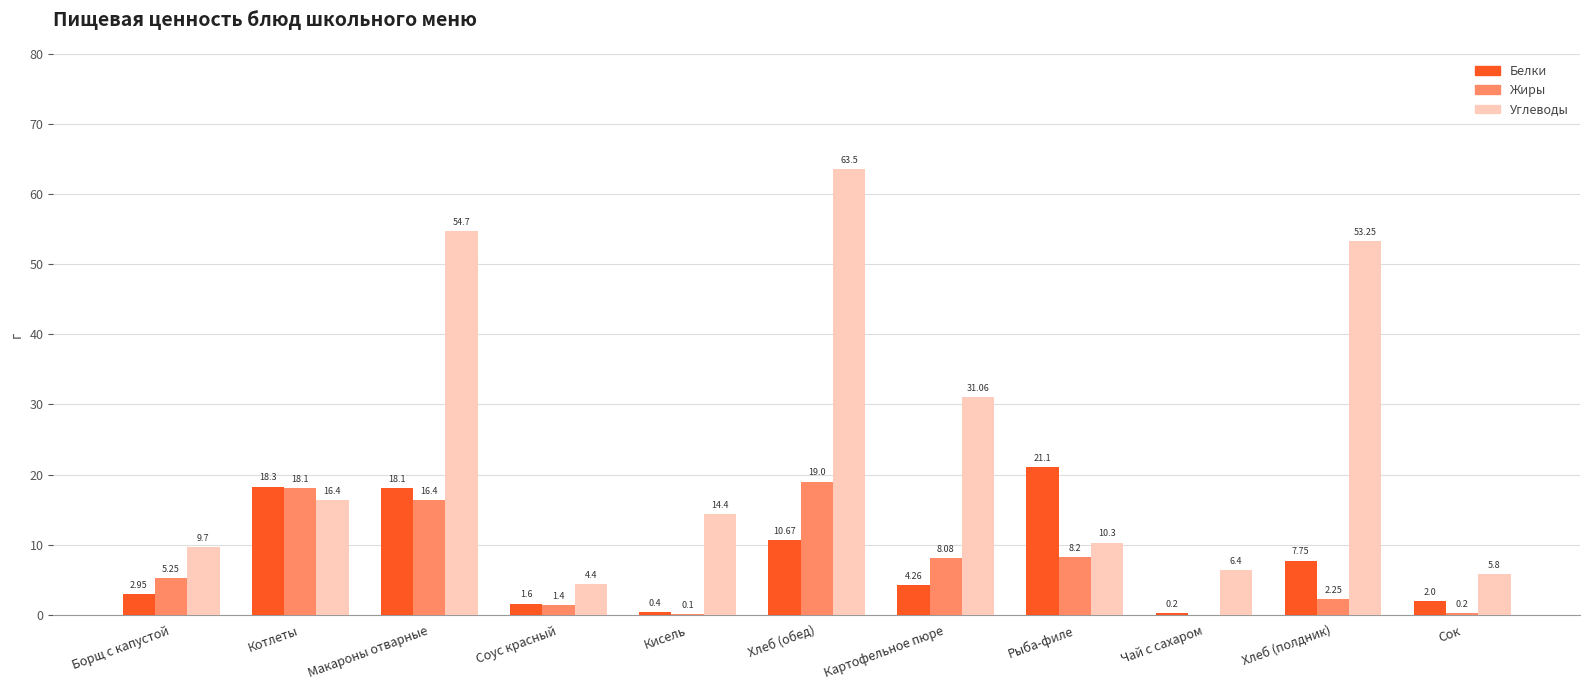

What is the total value across all series at Кисель?

14.9